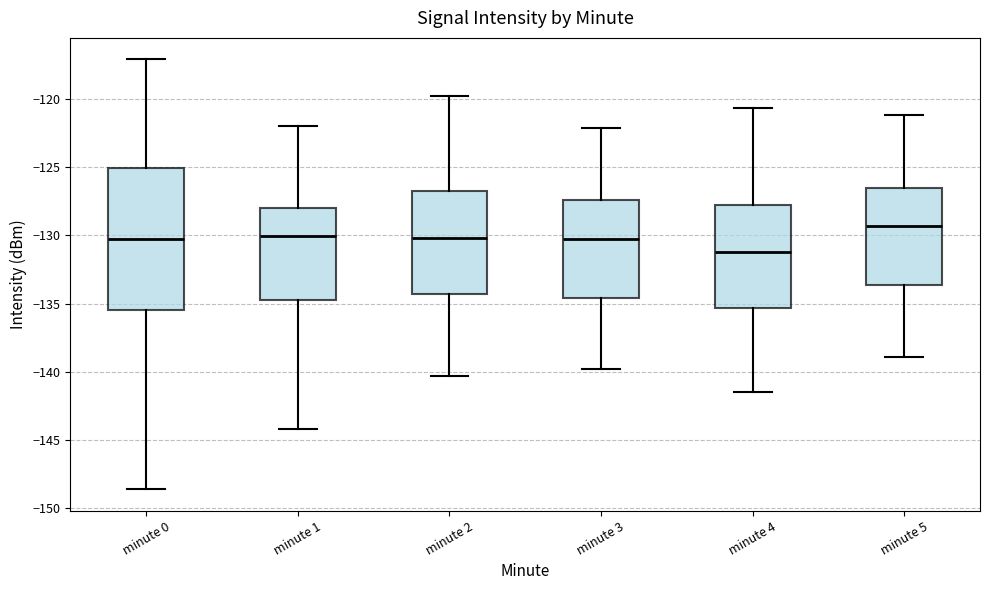

Where does the upper whisker of the box for minute 4 end on the y-axis? The values are not printed on the chart, so give them approximately, as read against the axis.

-120.5